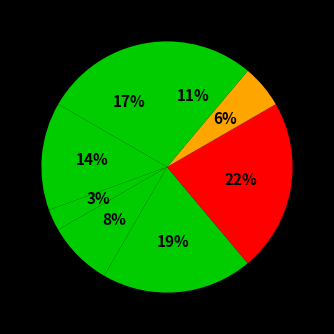

Is there any slice that represents more than half of the pie?

No